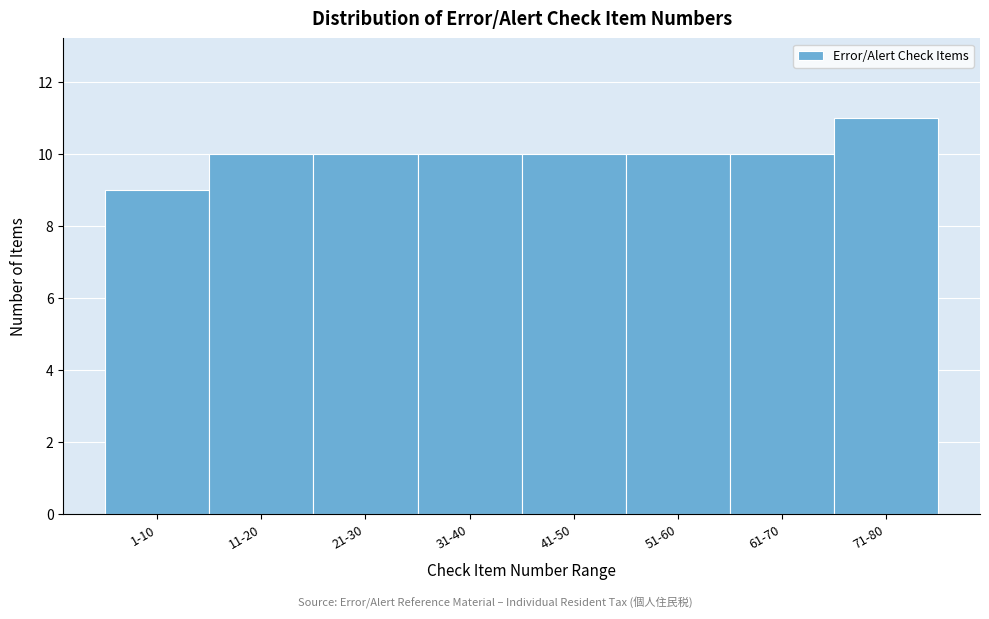

Reading left to right, extract all data points from this chart.

1-10=9	11-20=10	21-30=10	31-40=10	41-50=10	51-60=10	61-70=10	71-80=11